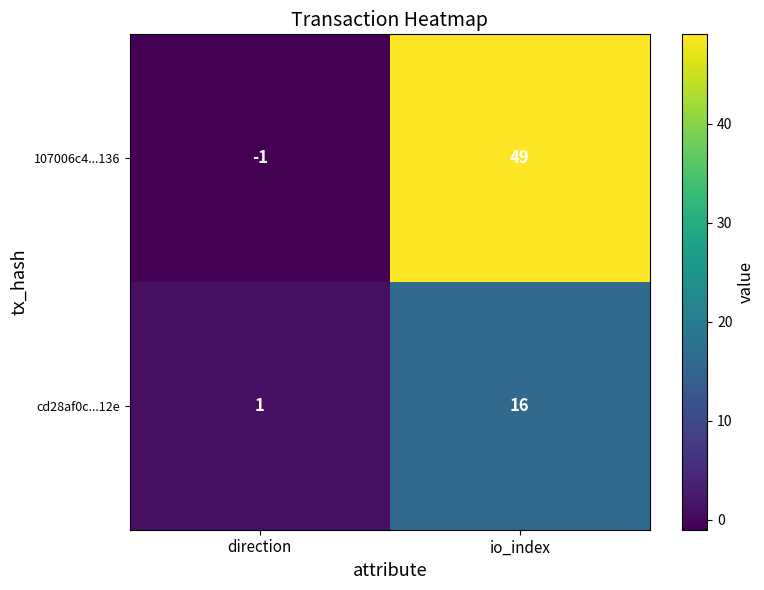

Reading left to right, extract all data points from this chart.

107006c4...136: direction=-1	io_index=49
cd28af0c...12e: direction=1	io_index=16